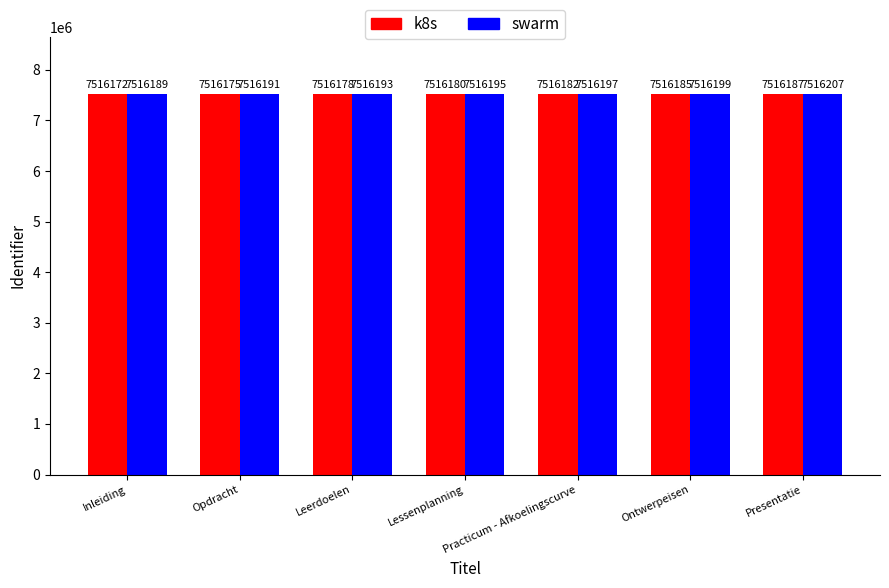

Between Leerdoelen and Ontwerpeisen, which series saw the biggest shift?

k8s